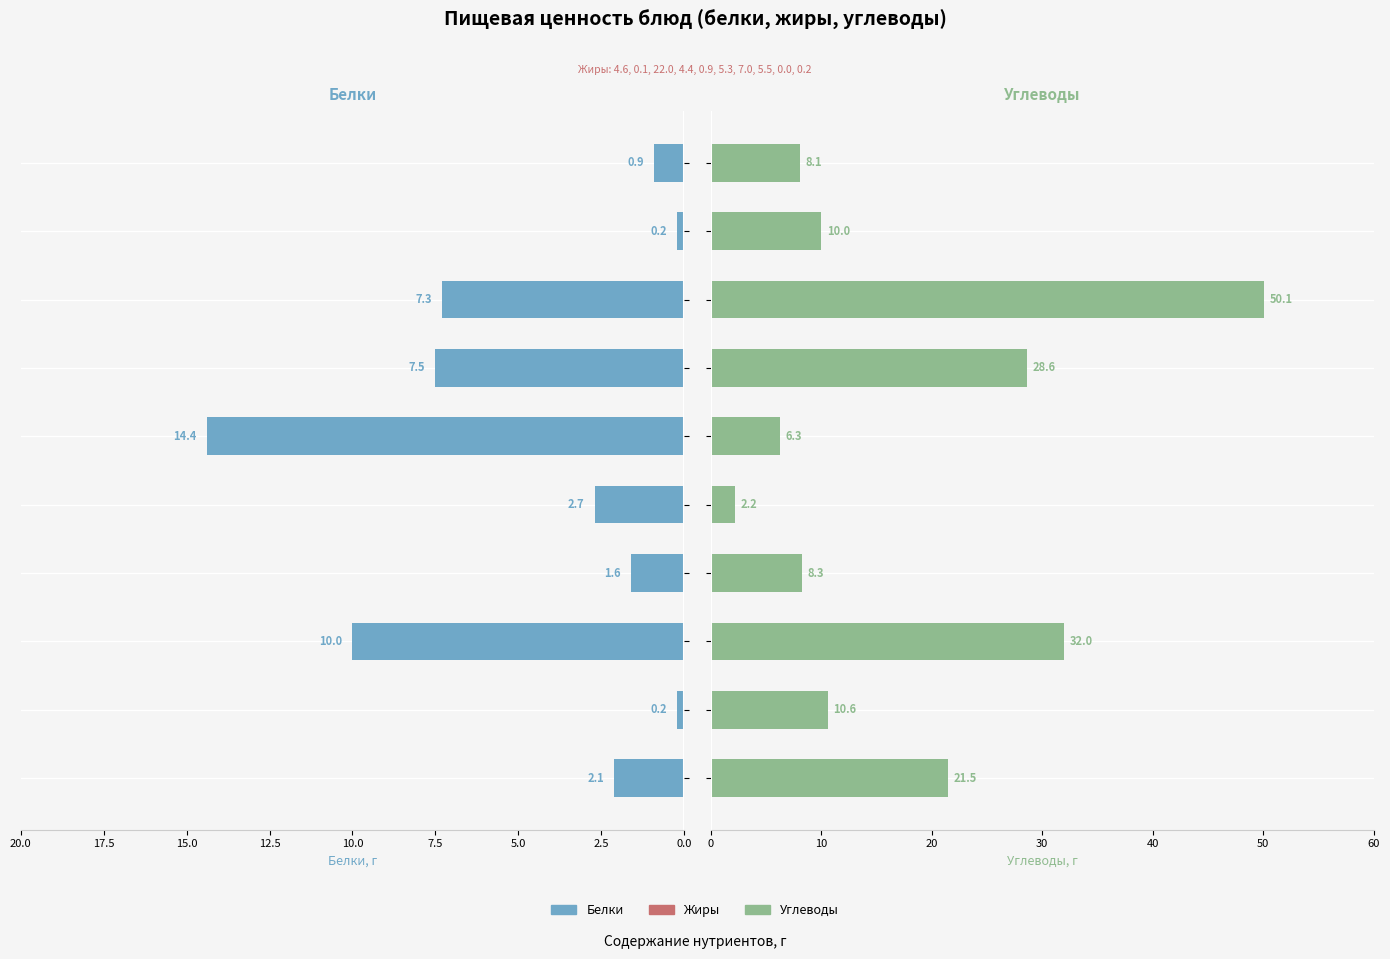

Which series has the largest total across all categories?

Углеводы